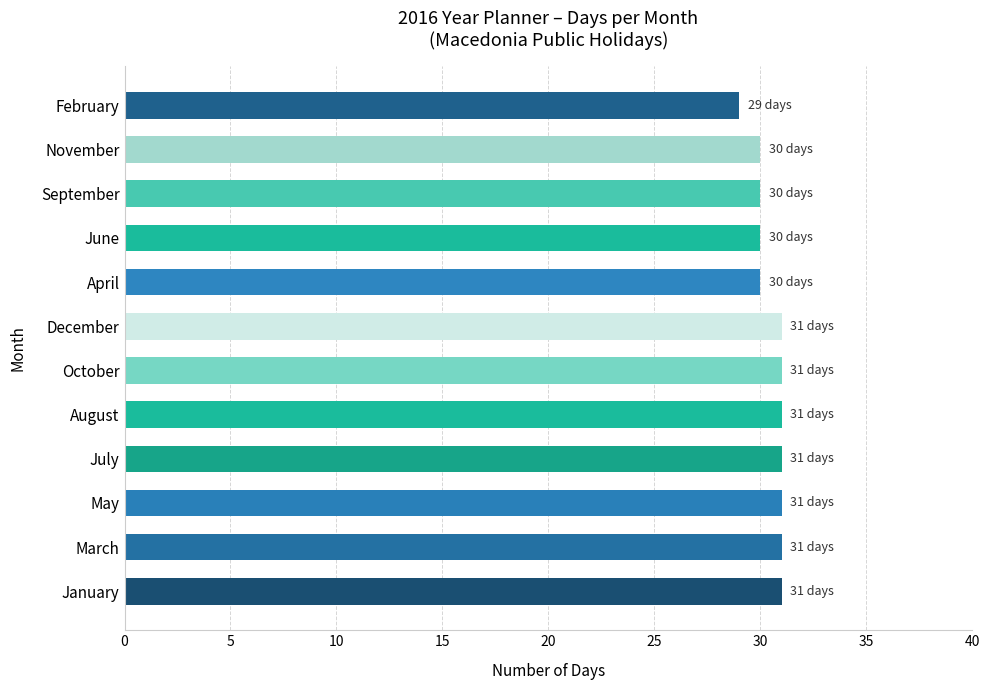

What is the maximum value shown in the chart?

31